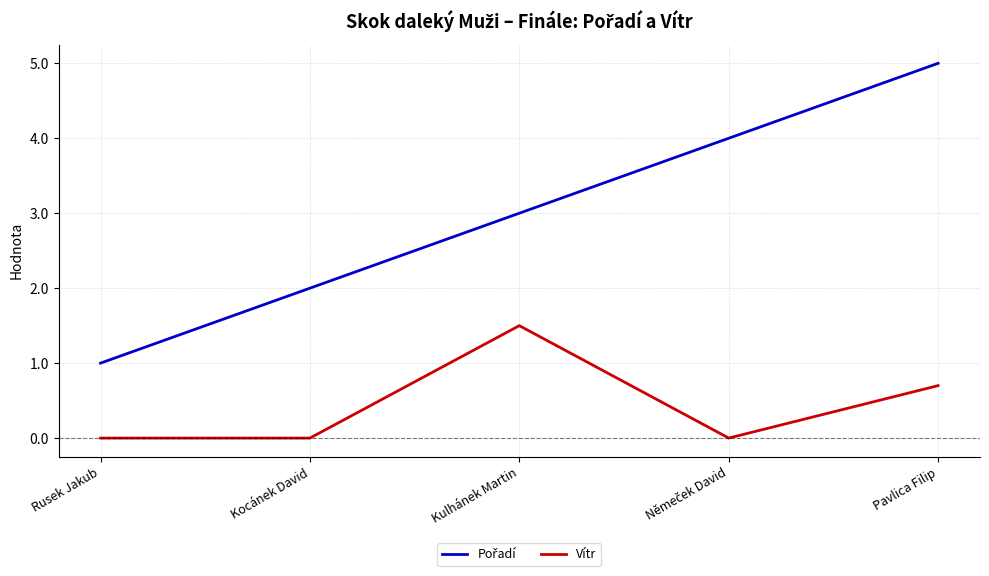

What is the spread (max minus min) of values at Pavlica Filip?

4.3